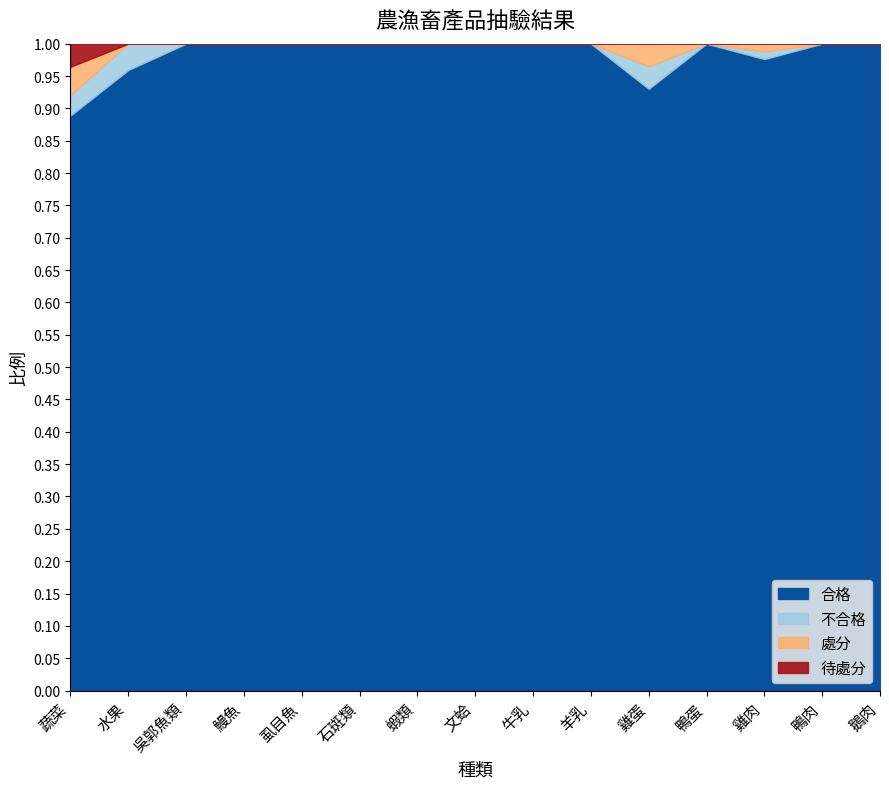

How many values in 待處分 are above zero?

1